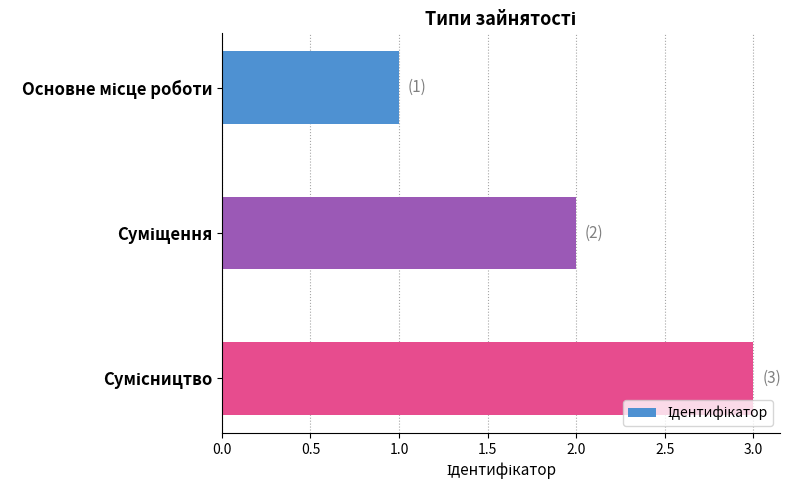

What is the minimum value shown in the chart?

1